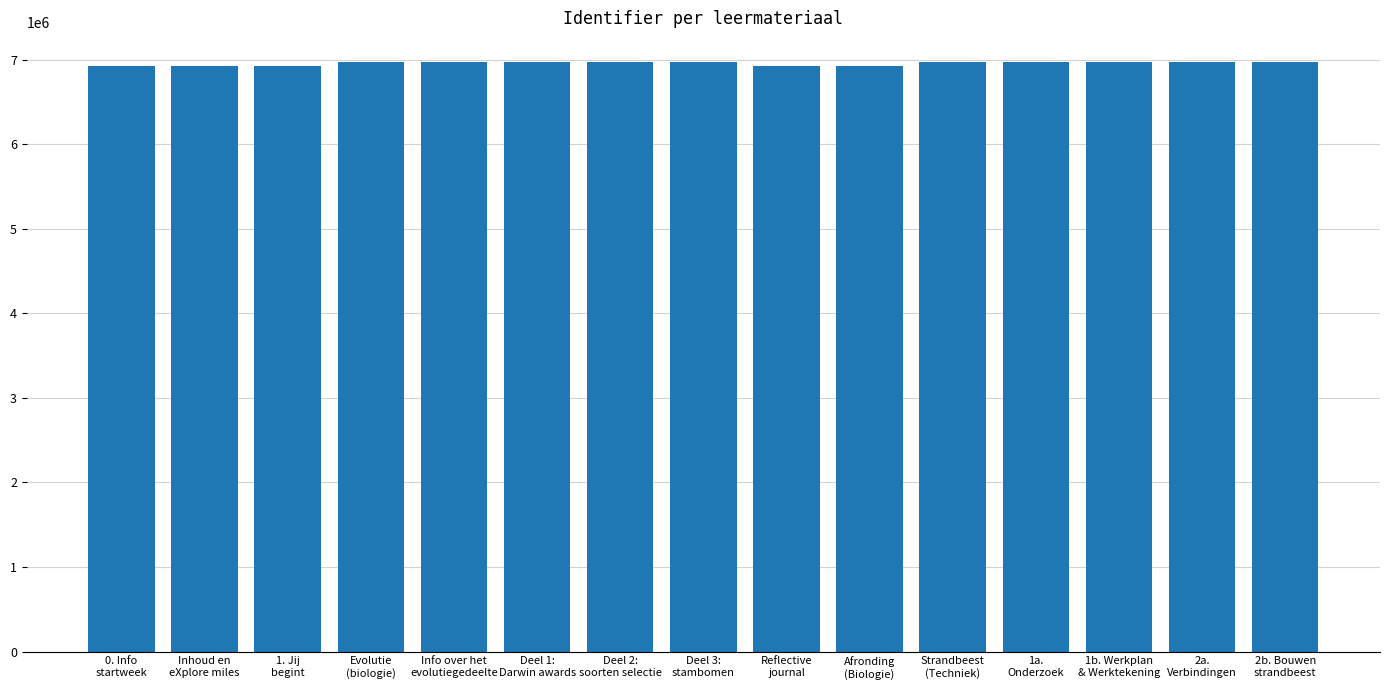

What is the value of the 12th bar from the left?

6972249